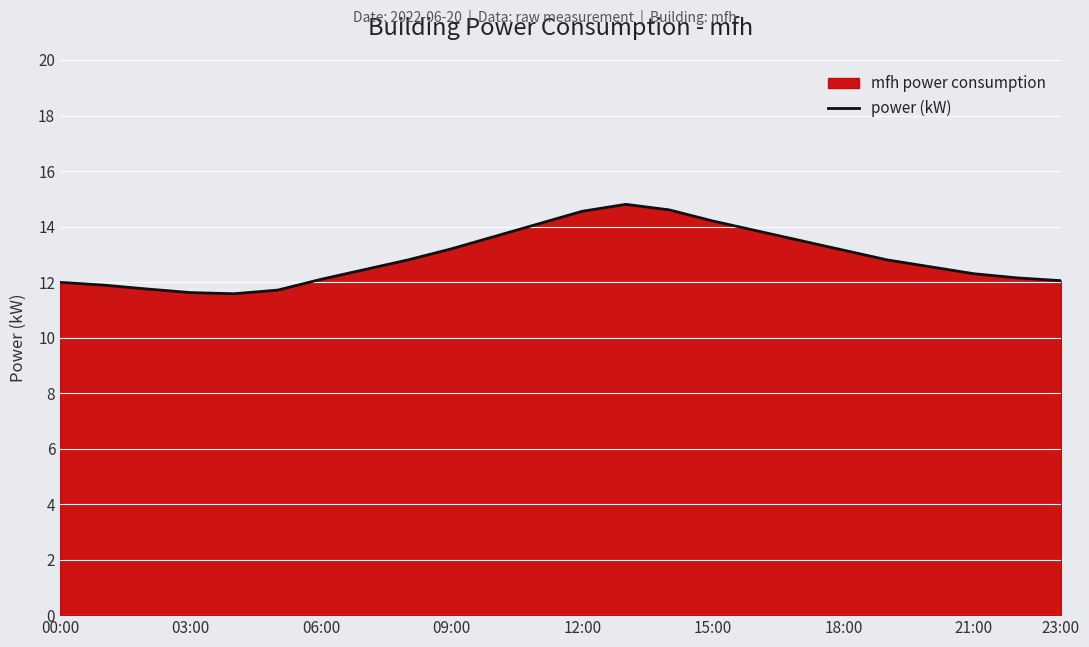

What is the sum of all values?

309.3